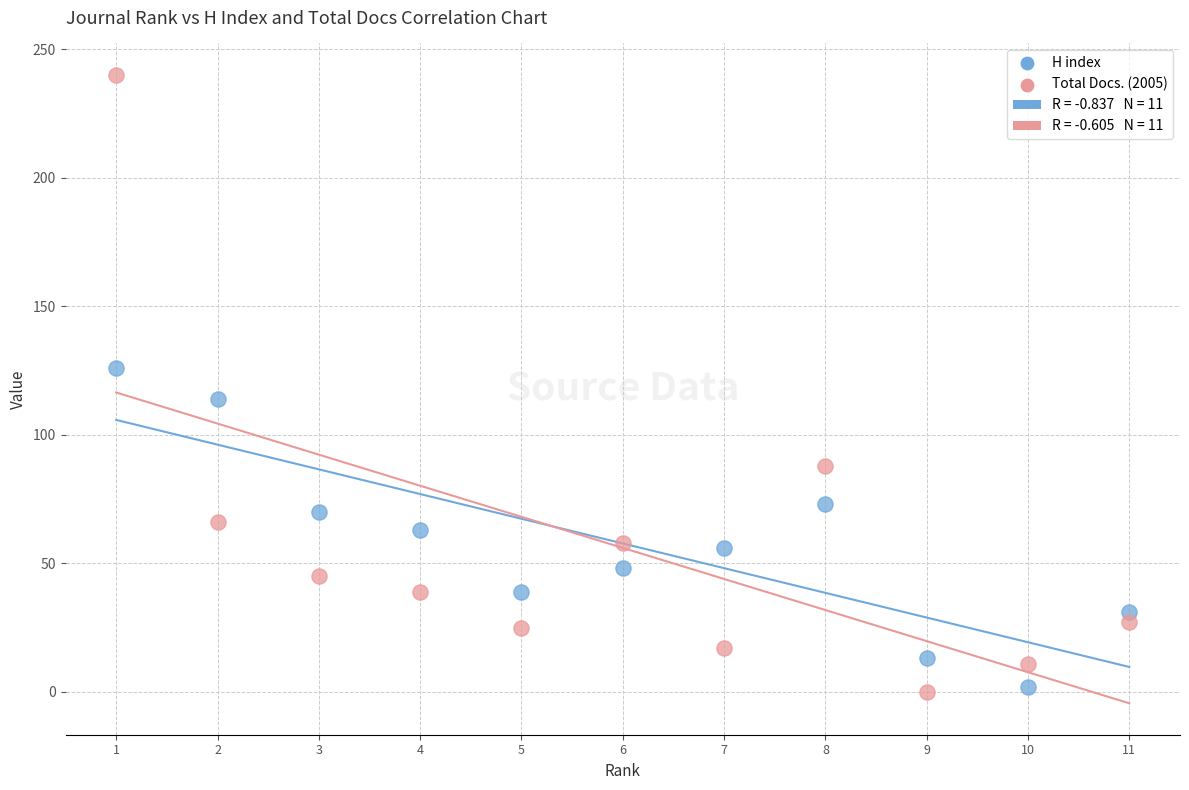

Which series has the largest Y range (max minus min)?

Total Docs. (2005)